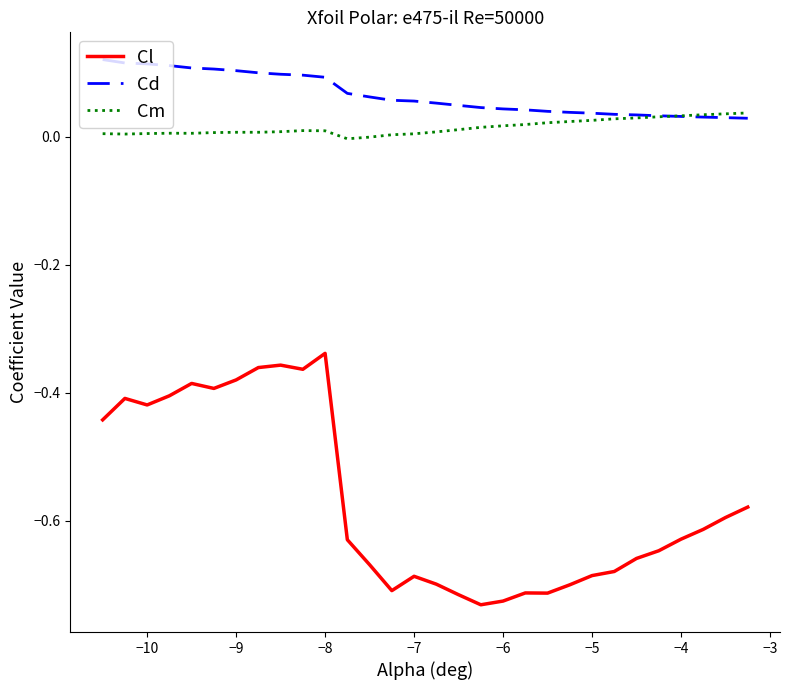

Which series has the largest total across all categories?

Cd